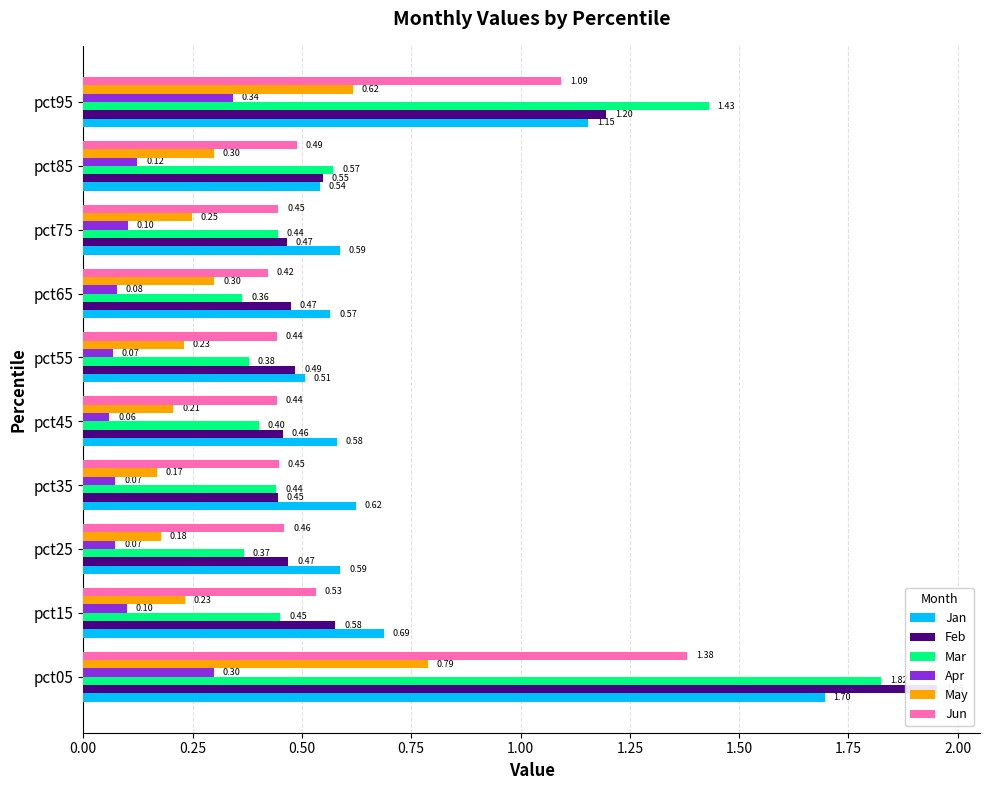

What is the minimum value shown in the chart?

0.1